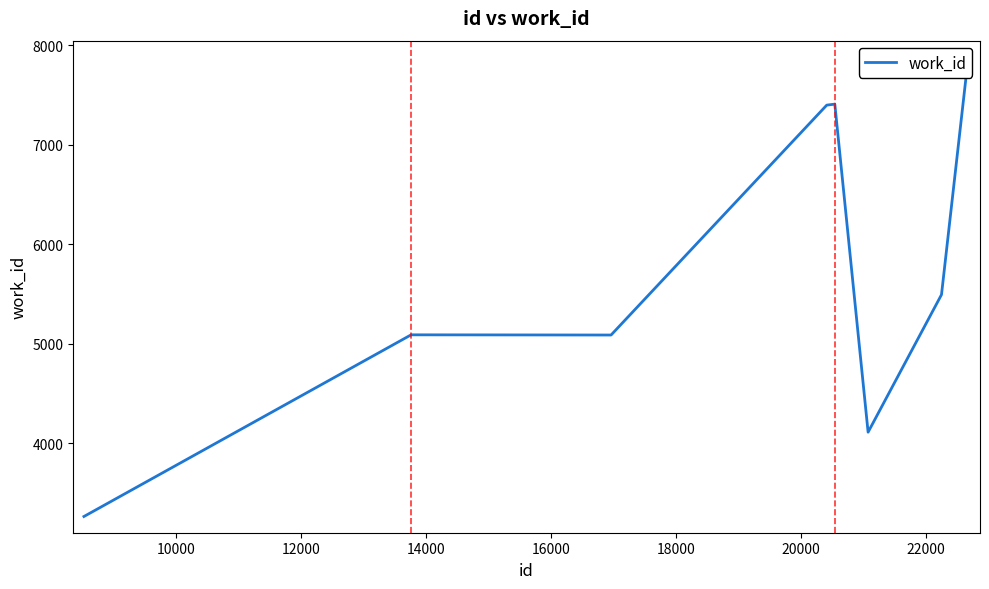

What is the difference between the maximum and minimum values?

4402